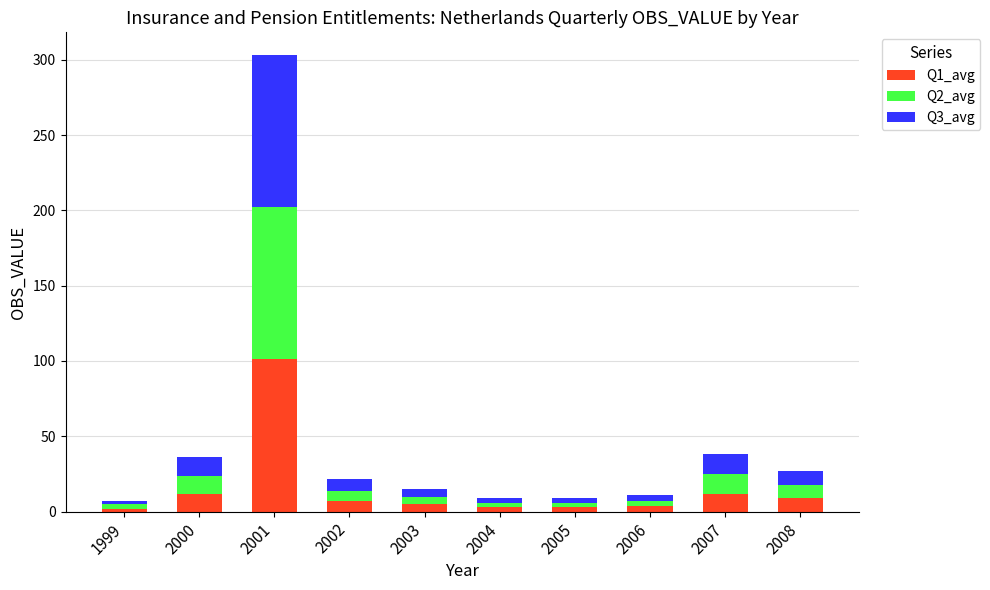

What are all the series names shown in the legend?

Q1_avg, Q2_avg, Q3_avg